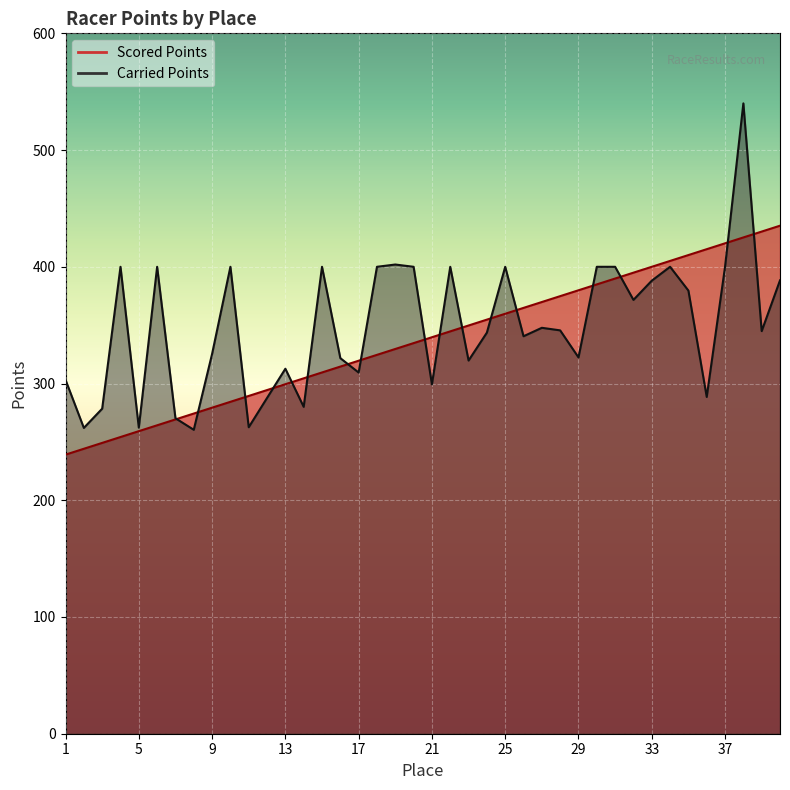

What is the value of the Scored Points point at the 33rd from the left?

400.0